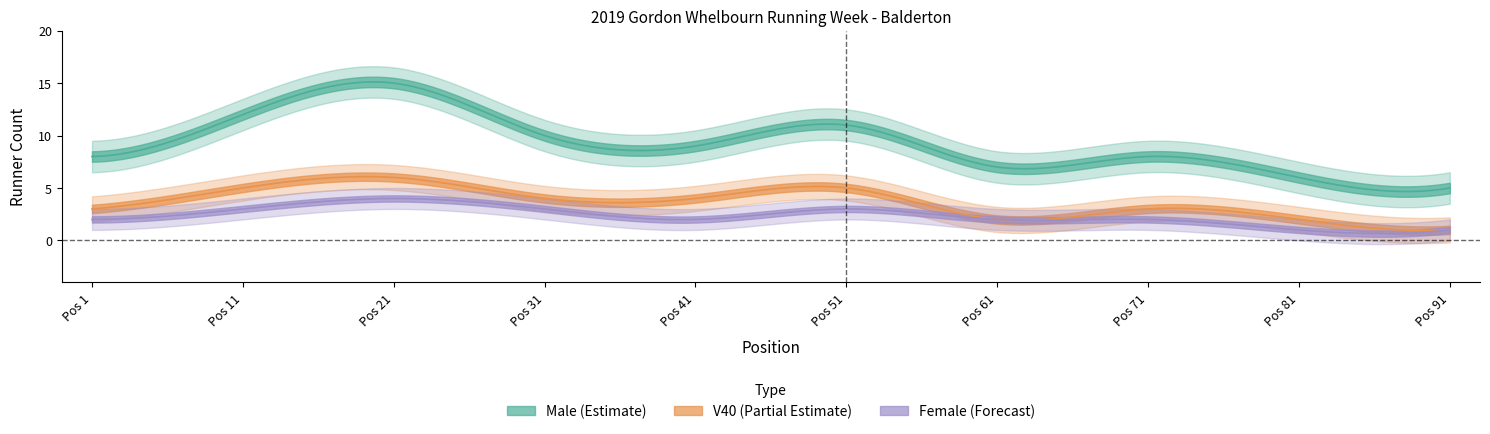

What is the total value across all series at 8?

13